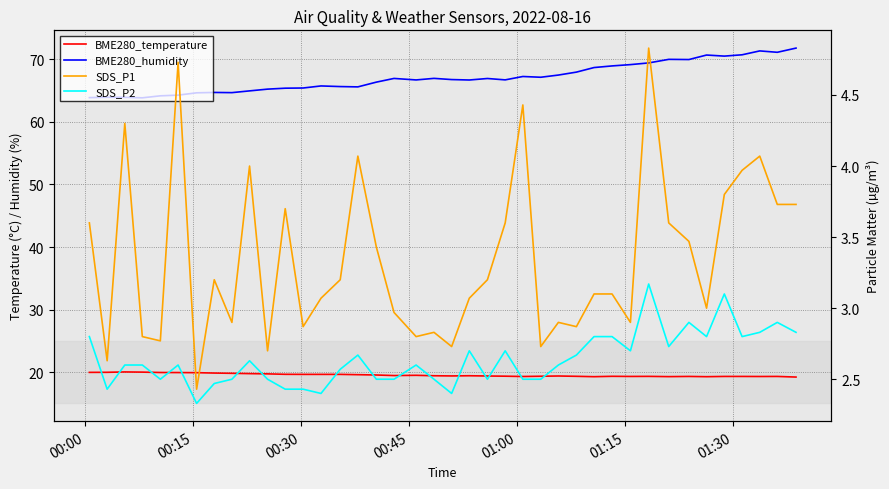

Reading left to right, transcribe all the data shown in this chart.

BME280_temperature: 20.0	20.0	20.0	20.0	19.9	19.9	19.9	19.9	19.8	19.8	19.7	19.6	19.6	19.6	19.6	19.6	19.5	19.4	19.5	19.4	19.4	19.4	19.4	19.4	19.3	19.3	19.4	19.3	19.3	19.3	19.3	19.3	19.3	19.3	19.3	19.3	19.3	19.3	19.3	19.2
BME280_humidity: 63.9	63.9	63.9	63.9	64.2	64.3	64.7	64.7	64.7	65.0	65.2	65.4	65.4	65.8	65.7	65.6	66.4	67.0	66.7	67.0	66.8	66.7	66.9	66.7	67.3	67.1	67.5	68.0	68.7	69.0	69.2	69.4	70.0	70.0	70.7	70.5	70.7	71.3	71.1	71.8
SDS_P1: 3.6	2.6	4.3	2.8	2.8	4.7	2.4	3.2	2.9	4.0	2.7	3.7	2.9	3.1	3.2	4.1	3.4	3.0	2.8	2.8	2.7	3.1	3.2	3.6	4.4	2.7	2.9	2.9	3.1	3.1	2.9	4.8	3.6	3.5	3.0	3.8	4.0	4.1	3.7	3.7
SDS_P2: 2.8	2.4	2.6	2.6	2.5	2.6	2.3	2.5	2.5	2.6	2.5	2.4	2.4	2.4	2.6	2.7	2.5	2.5	2.6	2.5	2.4	2.7	2.5	2.7	2.5	2.5	2.6	2.7	2.8	2.8	2.7	3.2	2.7	2.9	2.8	3.1	2.8	2.8	2.9	2.8